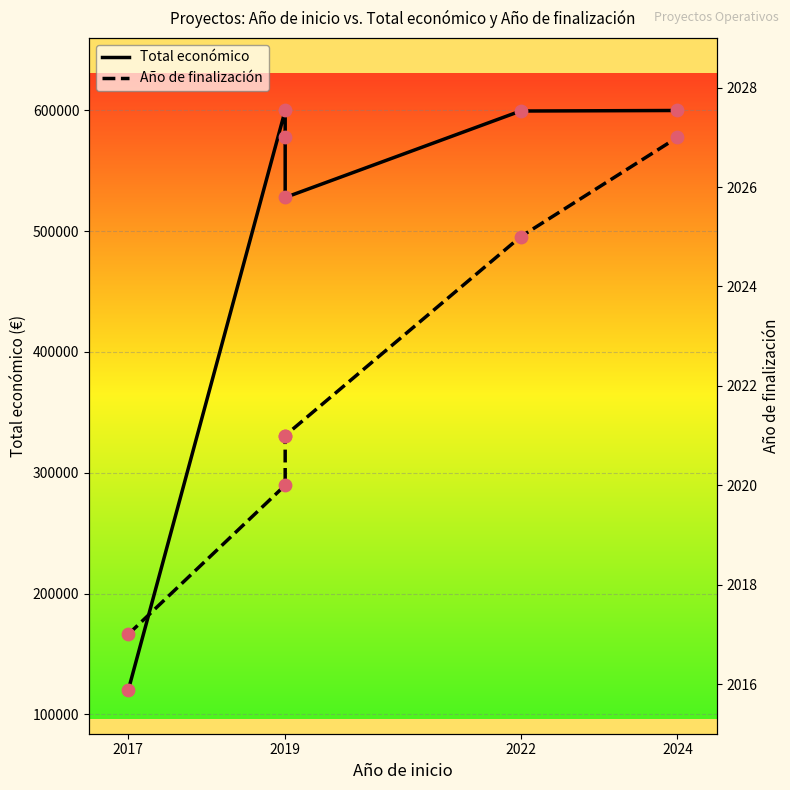

Which series has the widest spread of Y values?

Total económico